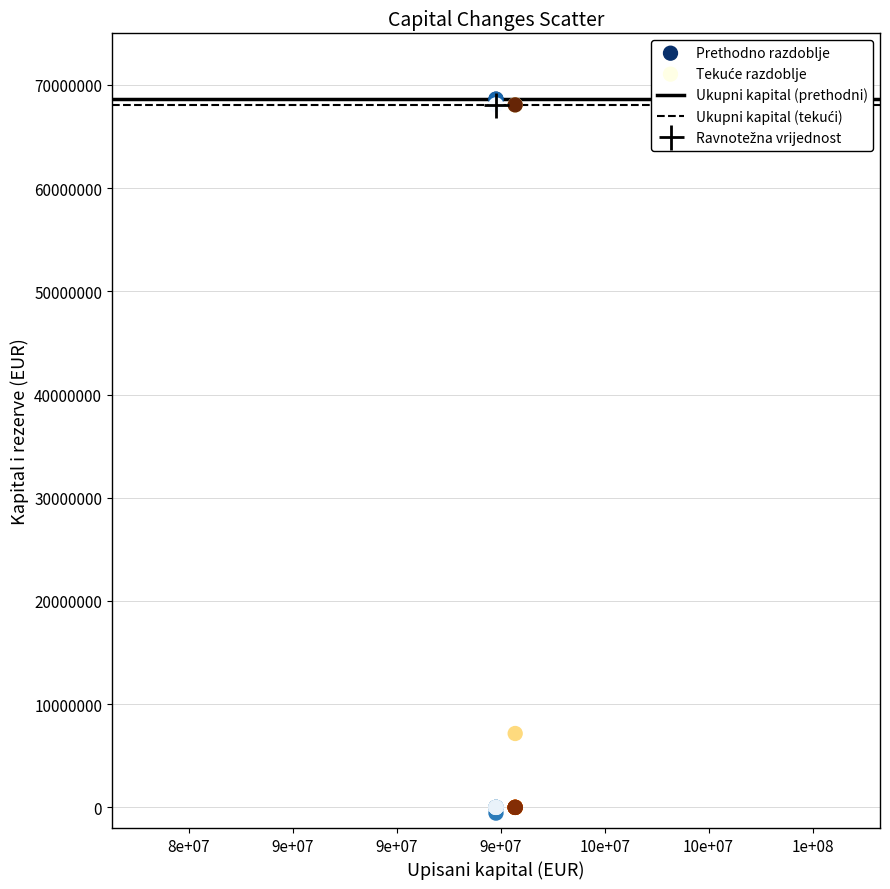

Which series has the widest spread of Y values?

Prethodno razdoblje